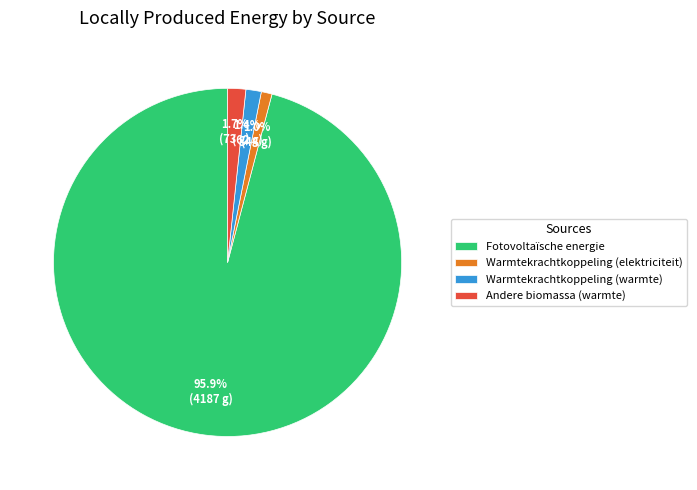

Count the number of slices in the pie.

4